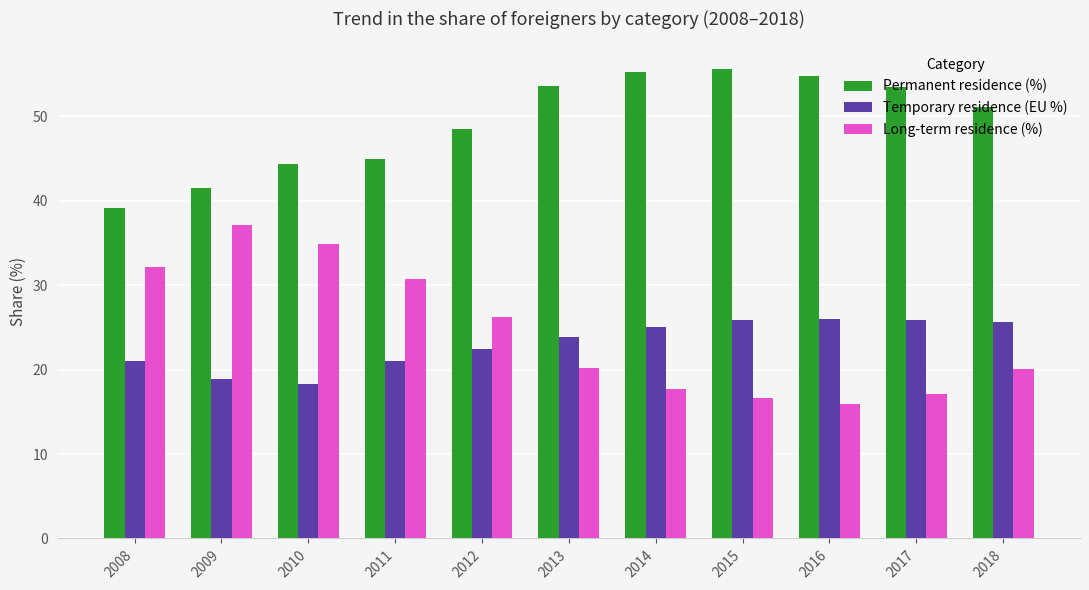

What is the average value of the Temporary residence (EU %) series?

23.1